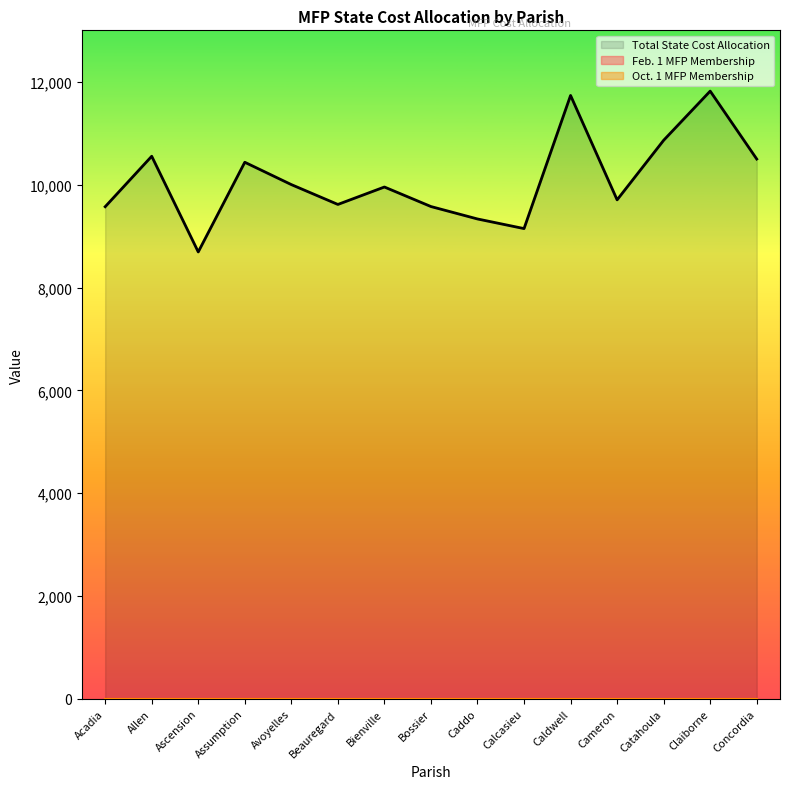

At which category does Total State Cost Allocation reach its first local peak?

Allen